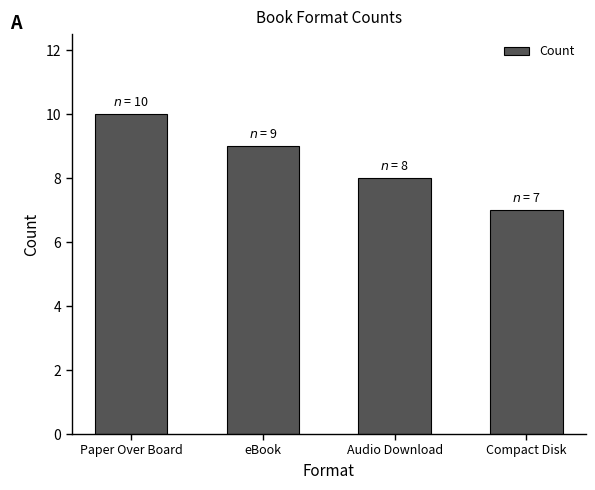

Reading right to left, list all the values displayed in this chart.

Compact Disk=7	Audio Download=8	eBook=9	Paper Over Board=10